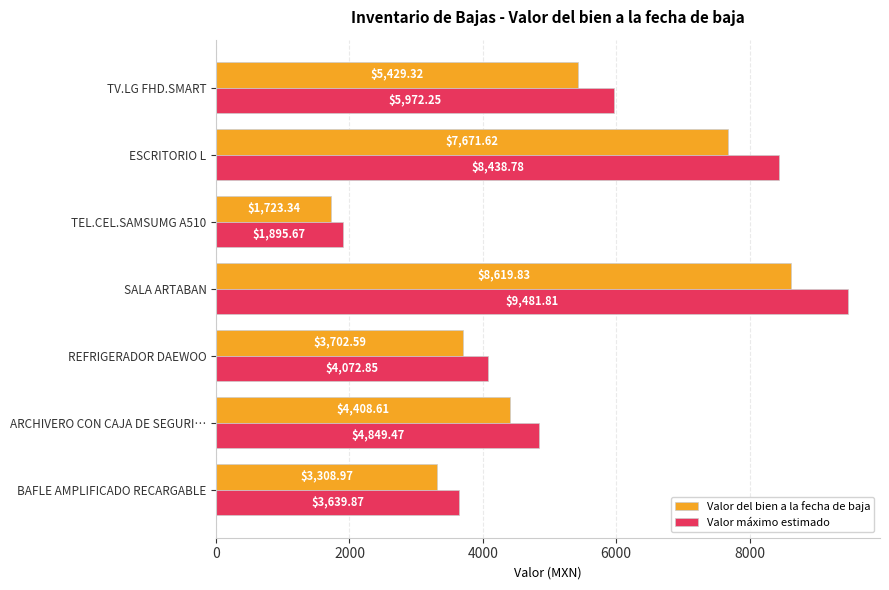

How many data points in Valor del bien a la fecha de baja are less than 4408?

3